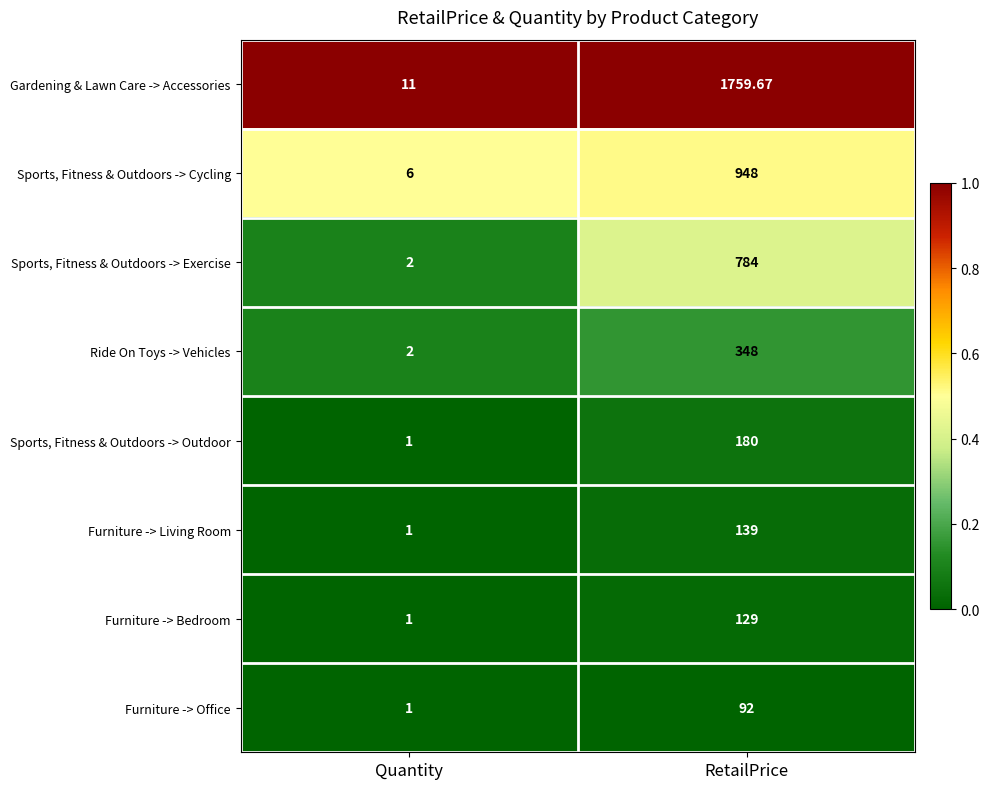

At which label does Sports, Fitness & Outdoors -> Outdoor reach its minimum?

Quantity